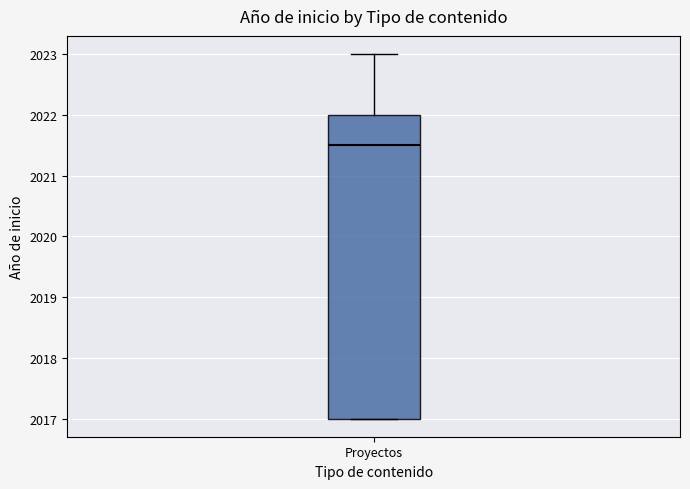

Where does the upper whisker of the box for Proyectos end on the y-axis? The values are not printed on the chart, so give them approximately, as read against the axis.

2023.0